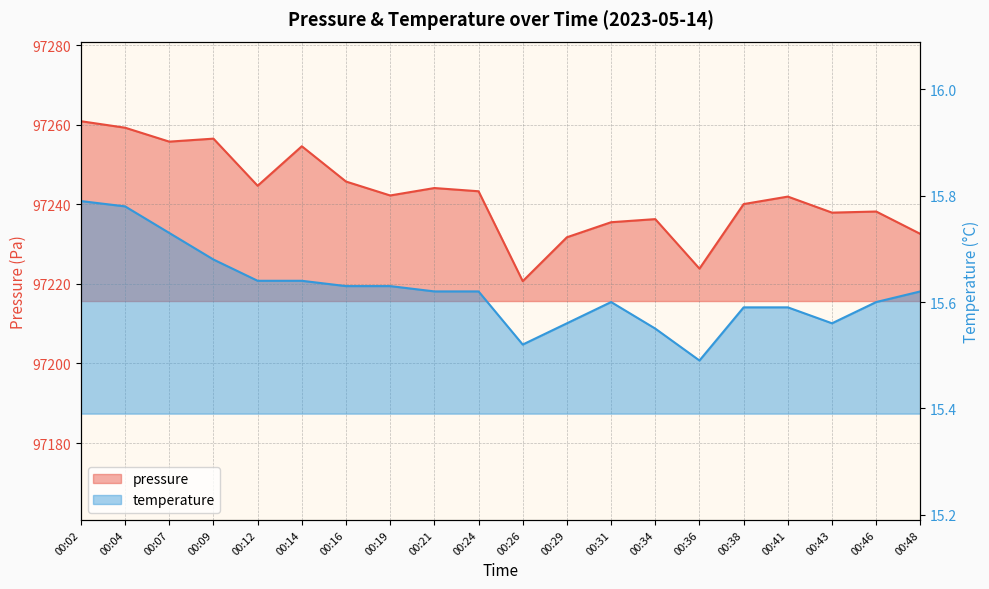

List the series in order of their peak value, lowest first.

temperature, pressure